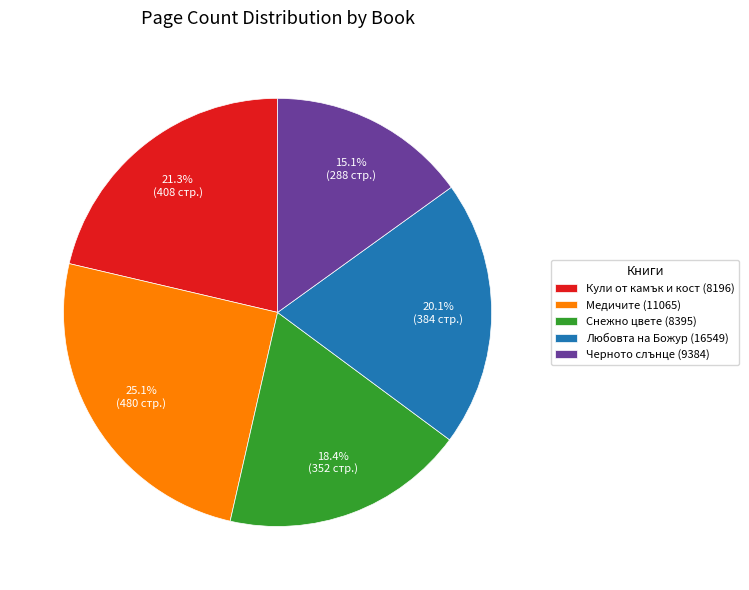

To the nearest percent, what portion does Любовта на Божур (16549) represent?

20%